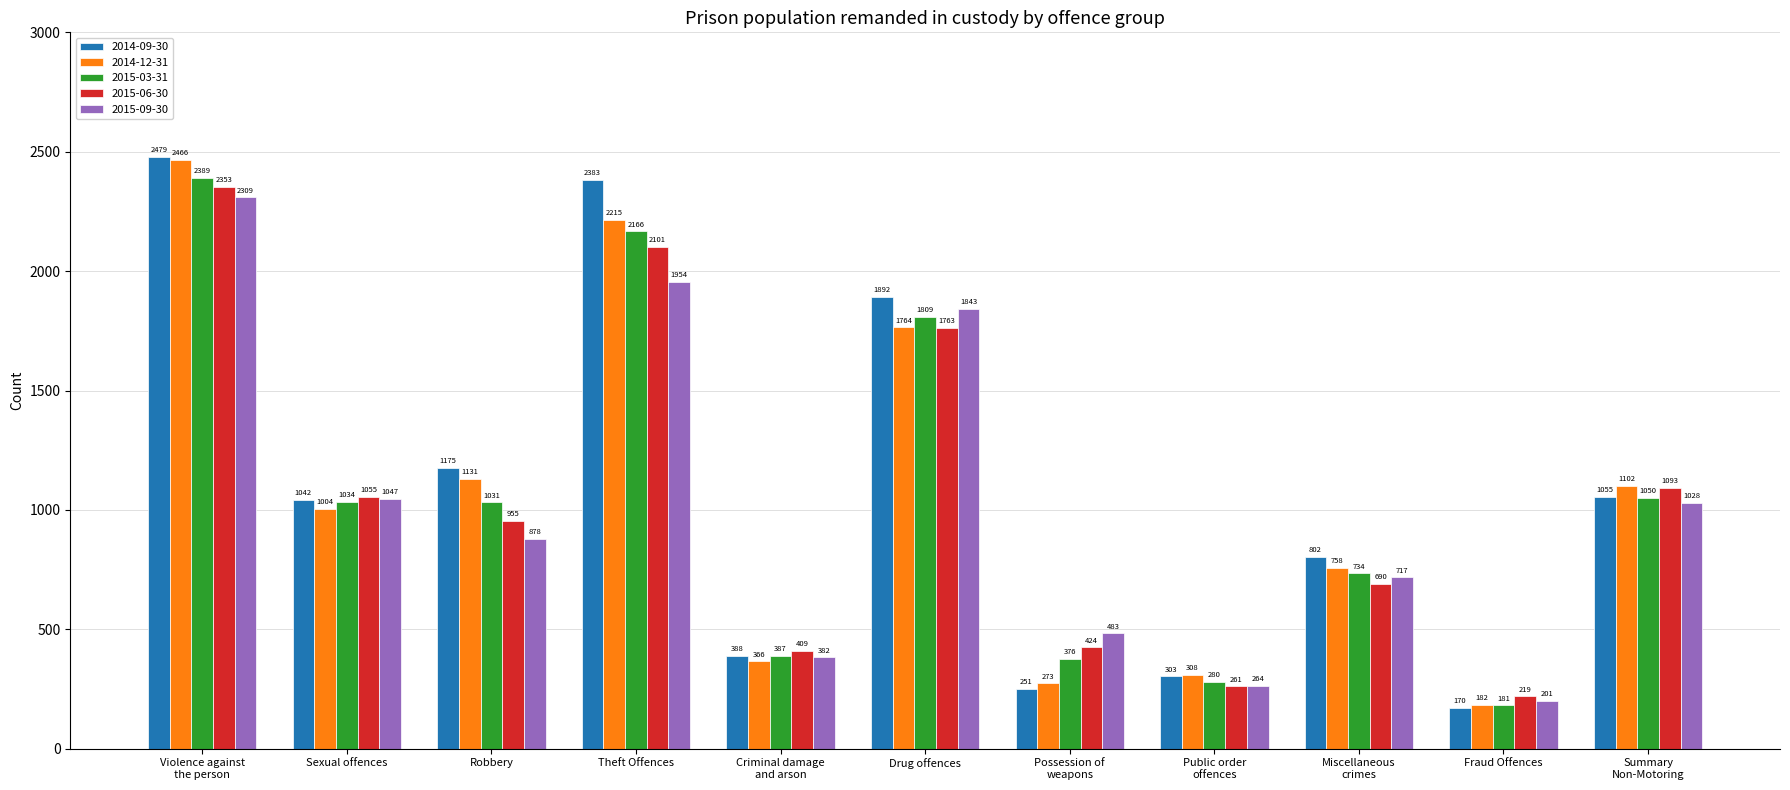

What is the highest value of the 2015-09-30 series?

2309